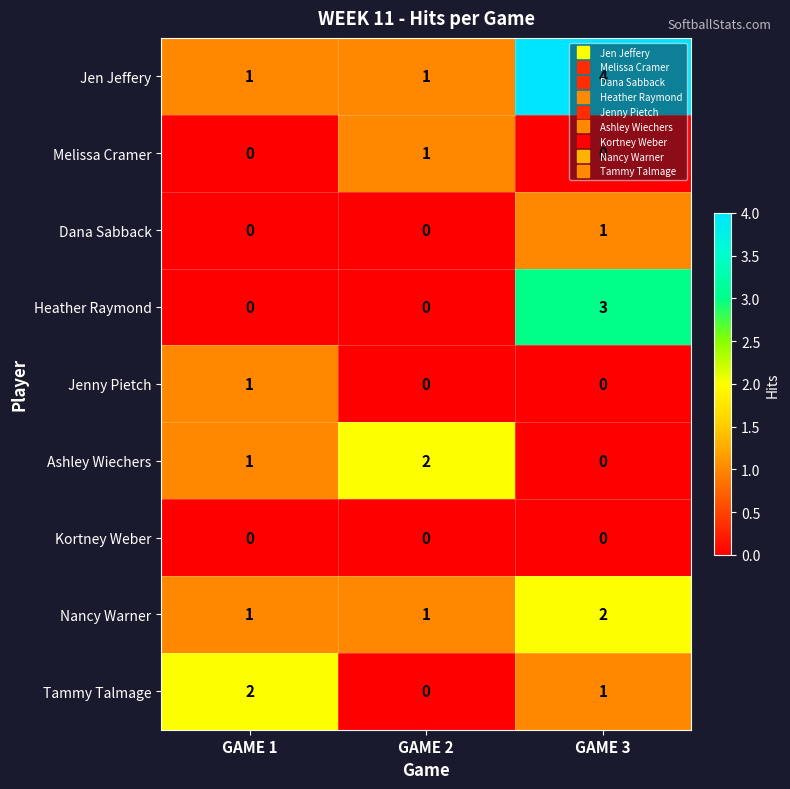

What is the maximum value shown in the chart?

4